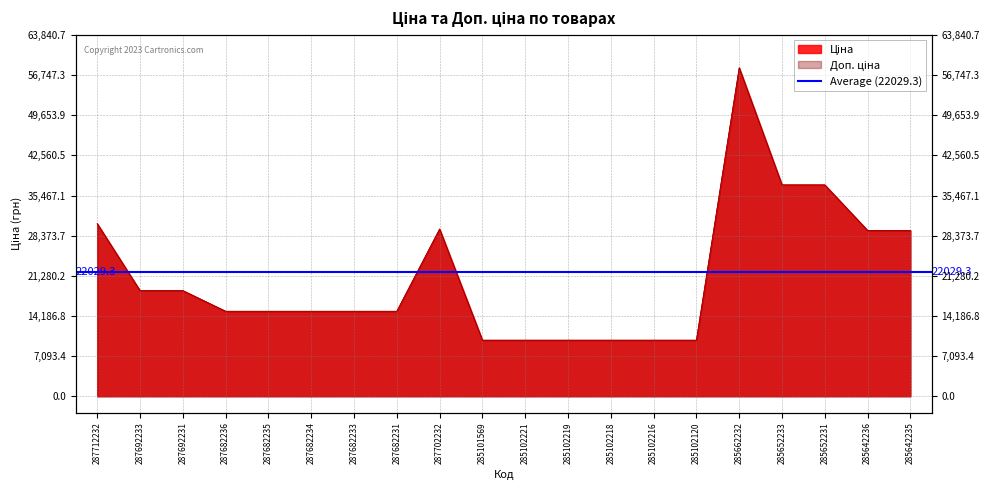

What is the maximum value for Доп. ціна?

58037.0